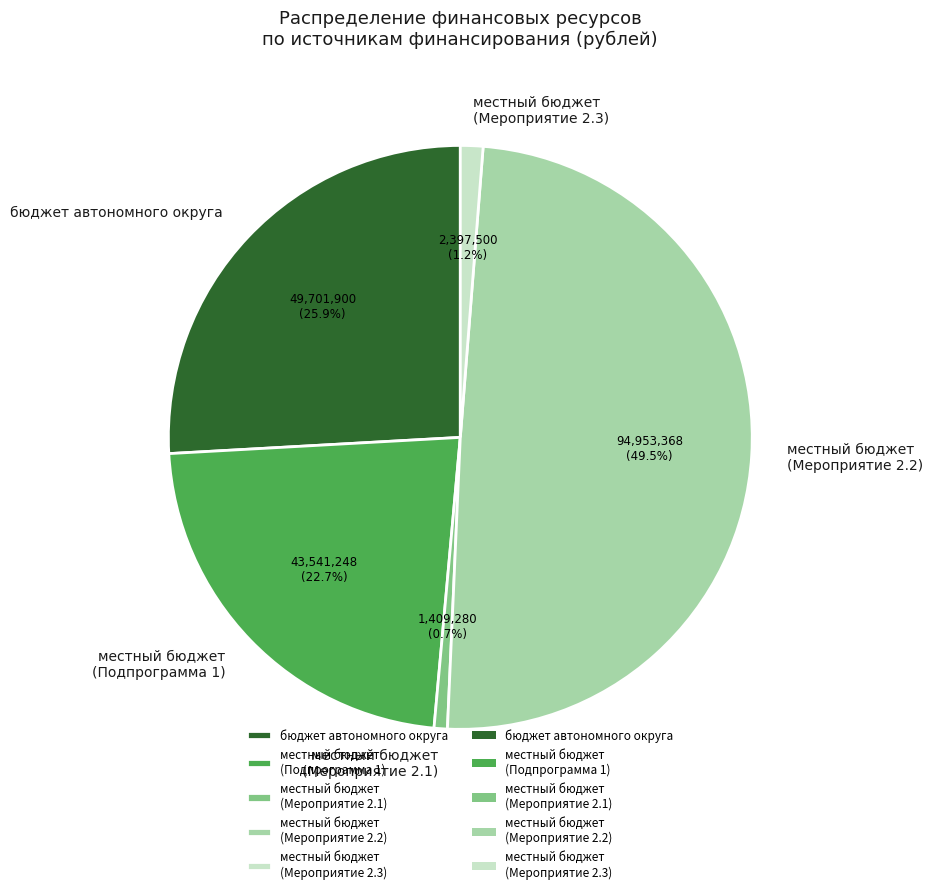

What portion of the pie excludes местный бюджет (Подпрограмма 1)?

77.3%